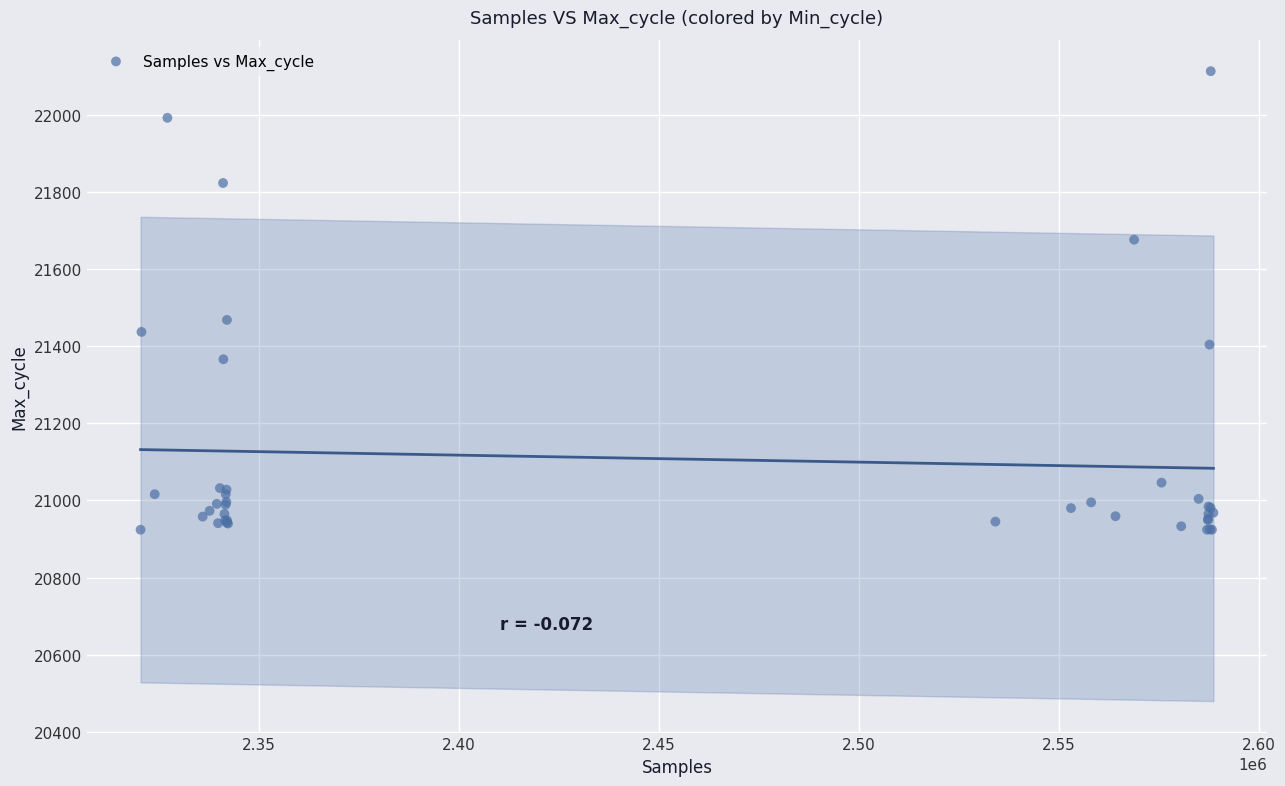

What Y value in the scatter plot is closest to 21518?

21468